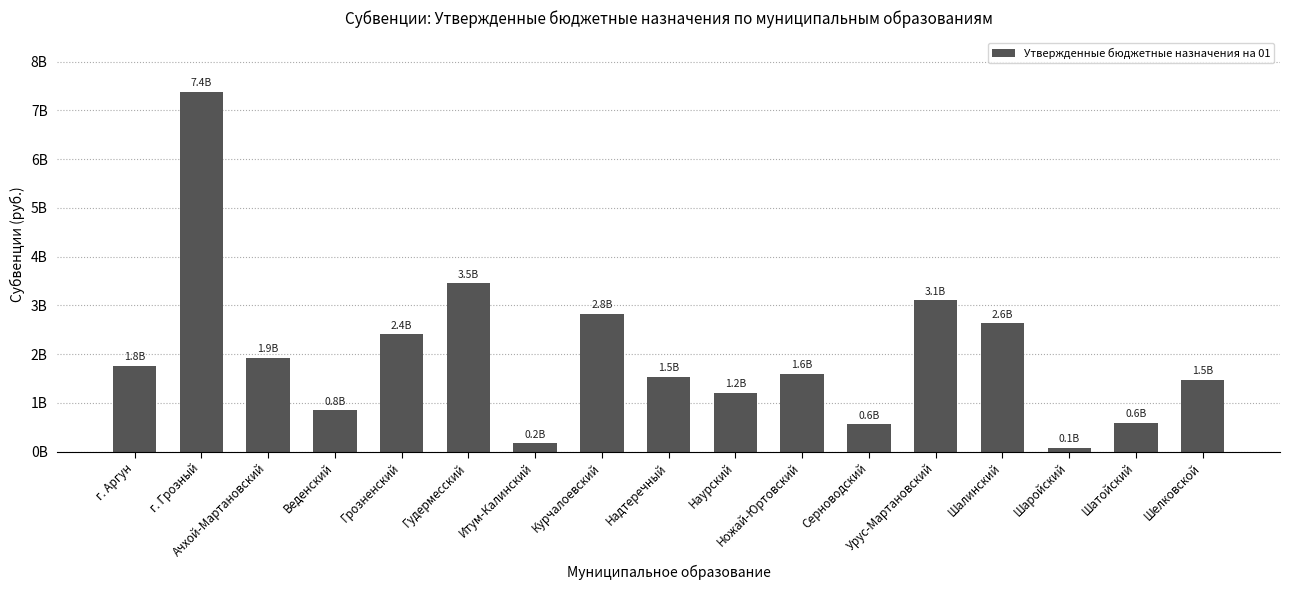

True or false: the data shows 49703966.1 at Шаройский.

False